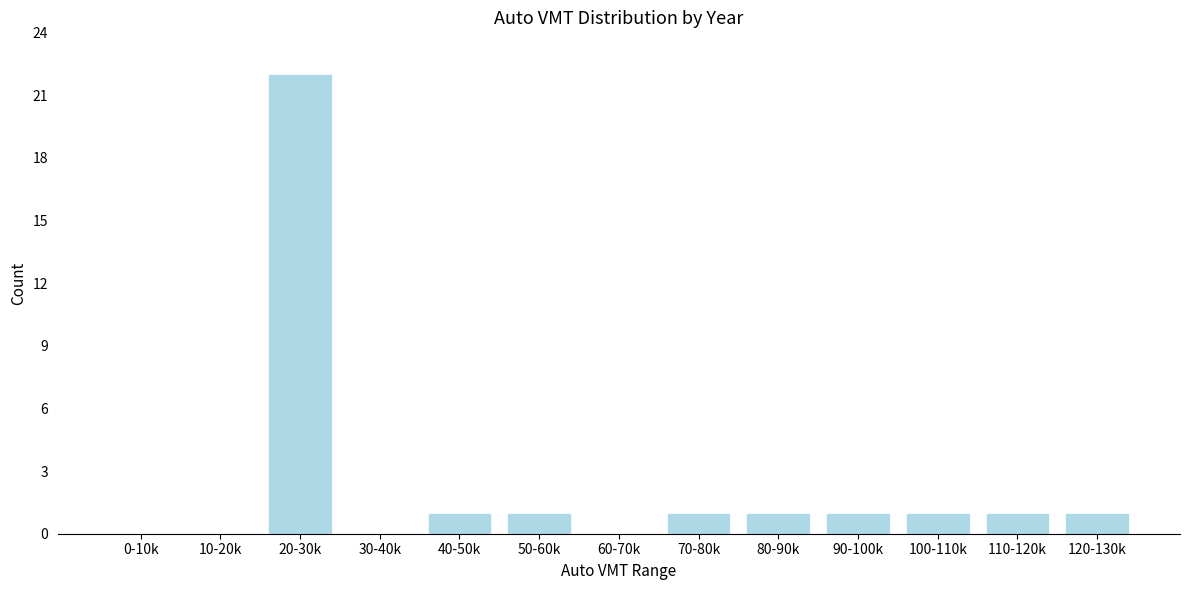

Reading left to right, what are all the values shown in this chart?

0-10k=0	10-20k=0	20-30k=22	30-40k=0	40-50k=1	50-60k=1	60-70k=0	70-80k=1	80-90k=1	90-100k=1	100-110k=1	110-120k=1	120-130k=1